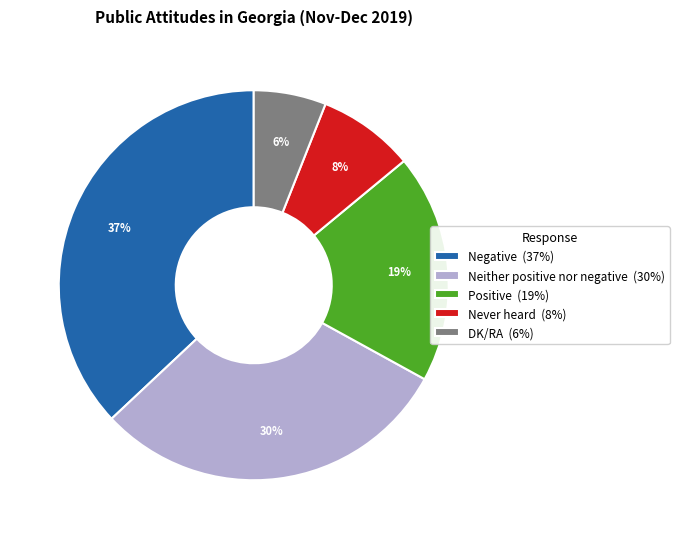

Between DK/RA and Never heard, which is larger?

Never heard